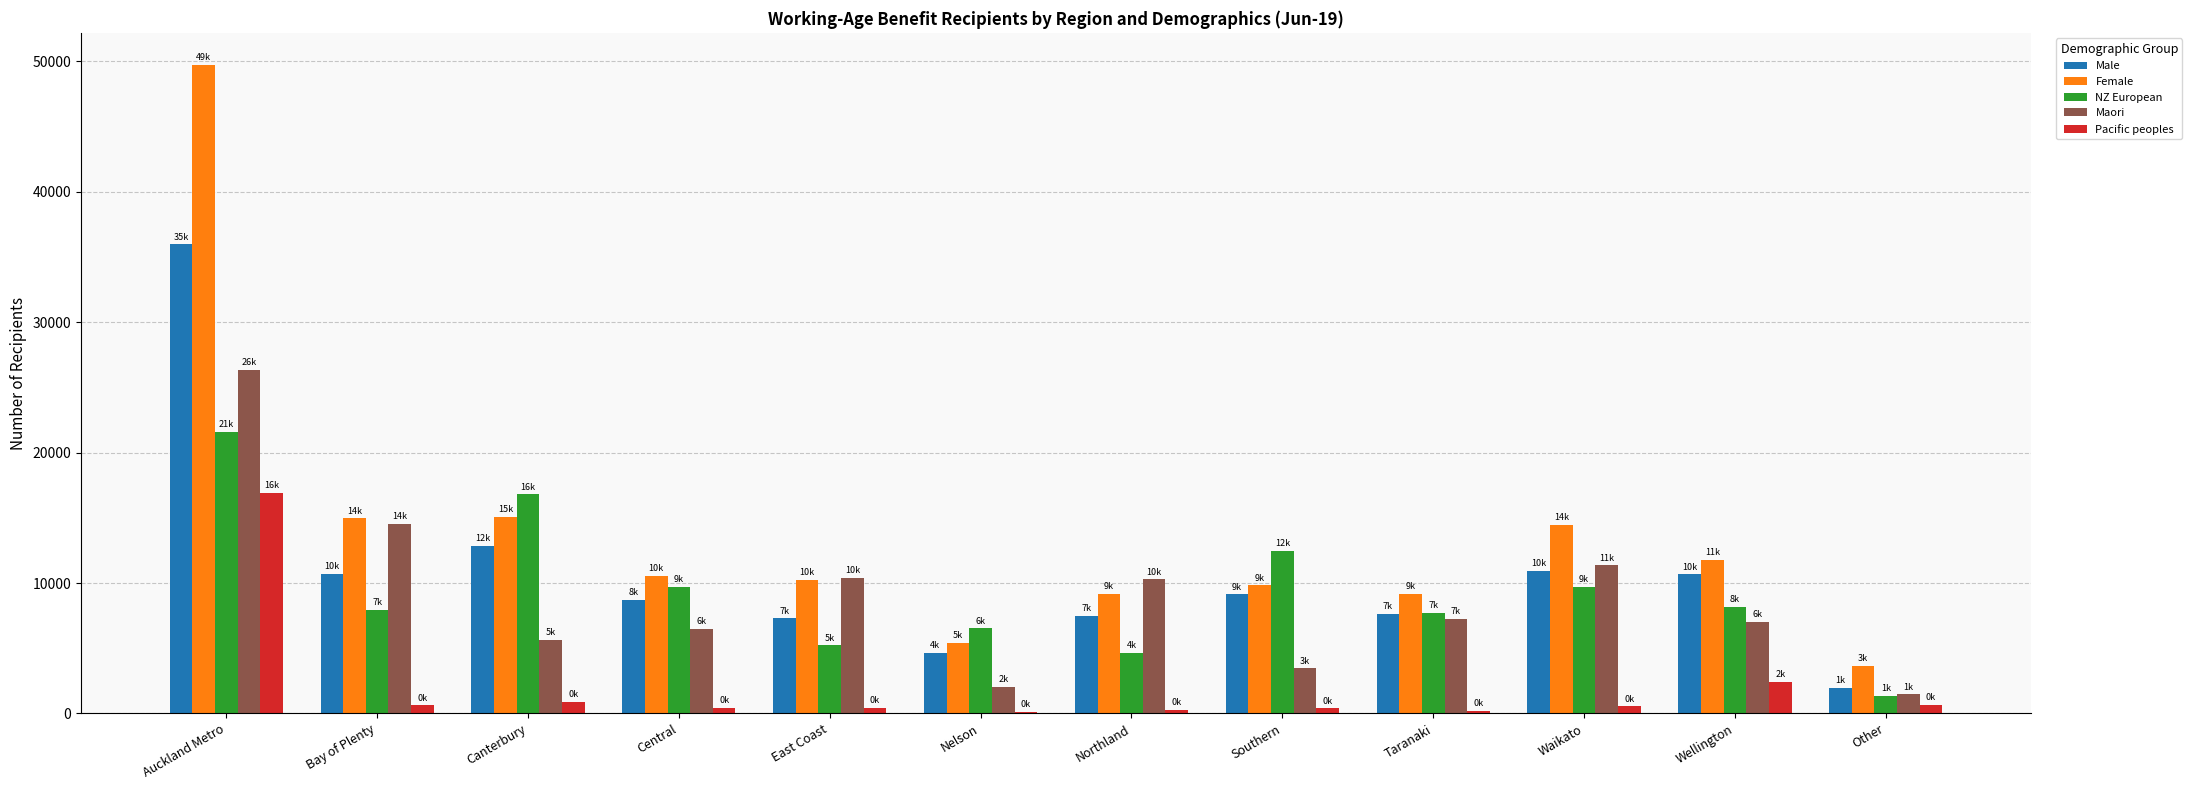

At which label is Male closest to 18964?

Canterbury